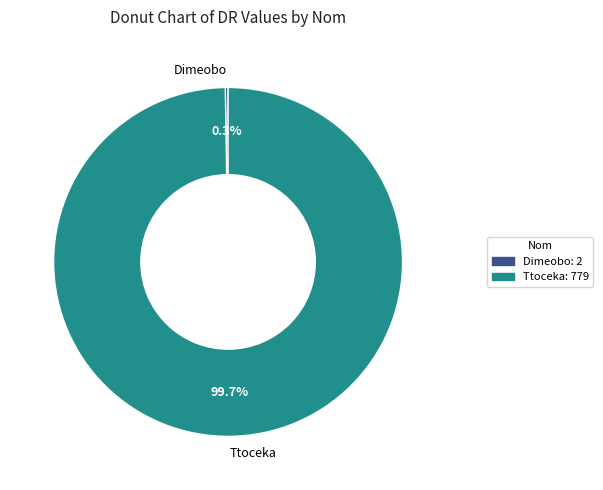

Which slice is the largest?

Ttoceka